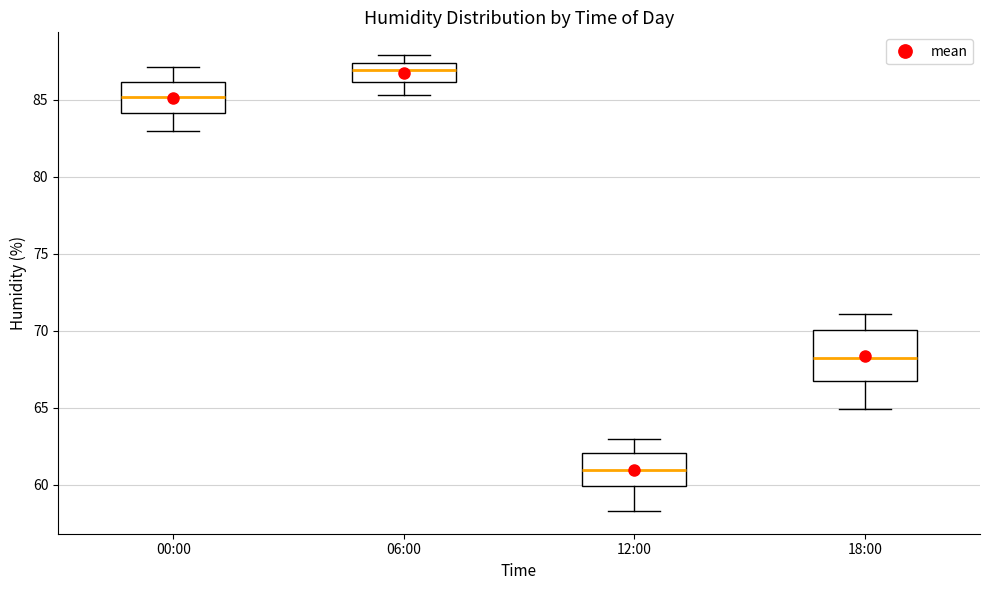

Where is the lower edge of the box for 00:00 on the y-axis? The values are not printed on the chart, so give them approximately, as read against the axis.

84.0